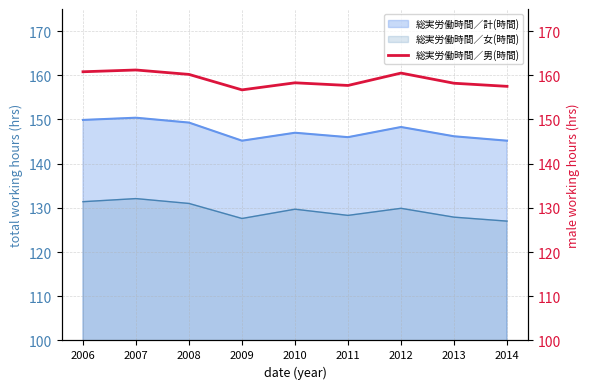

Count the number of values greater than 158.

6